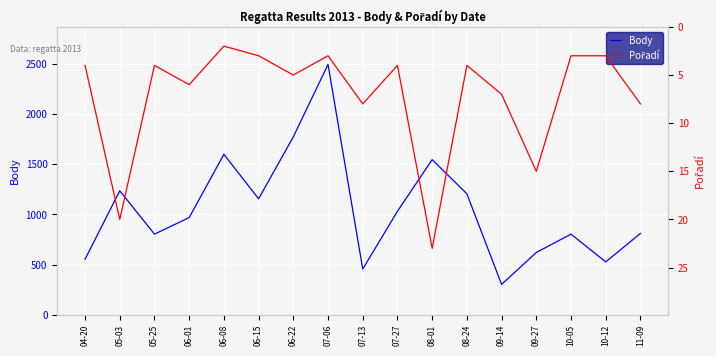

What is the sum of the Pořadí values at 09-14 and 06-08?

9